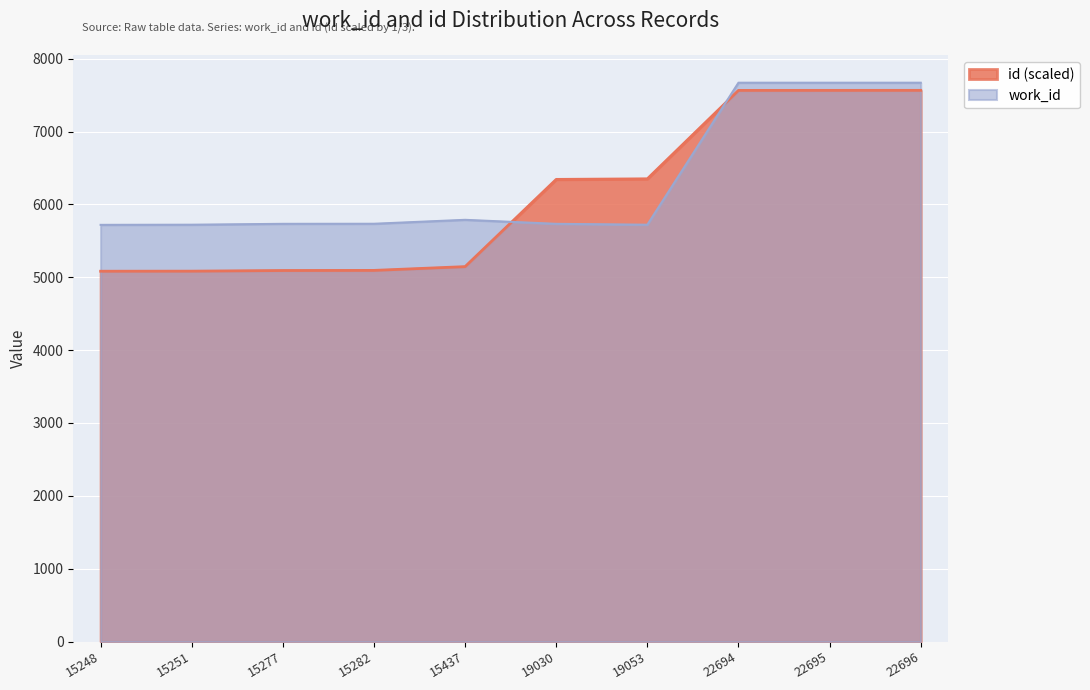

Which category has the highest value across all series?

22694